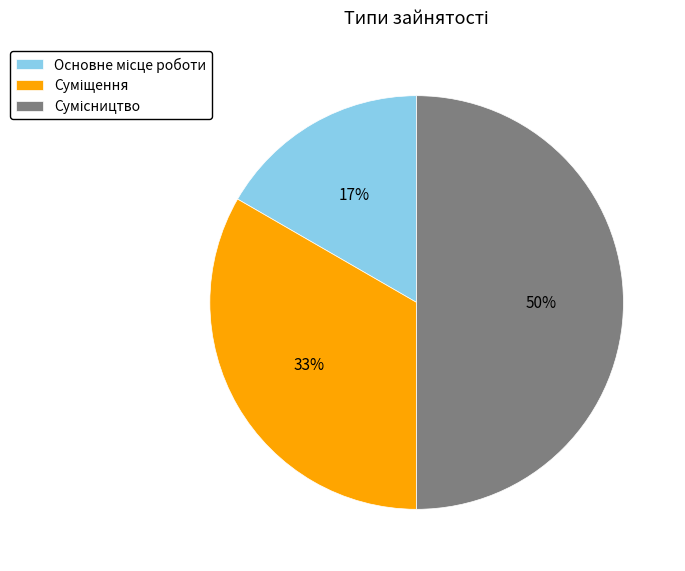

To the nearest percent, what is the average slice percentage?

33%